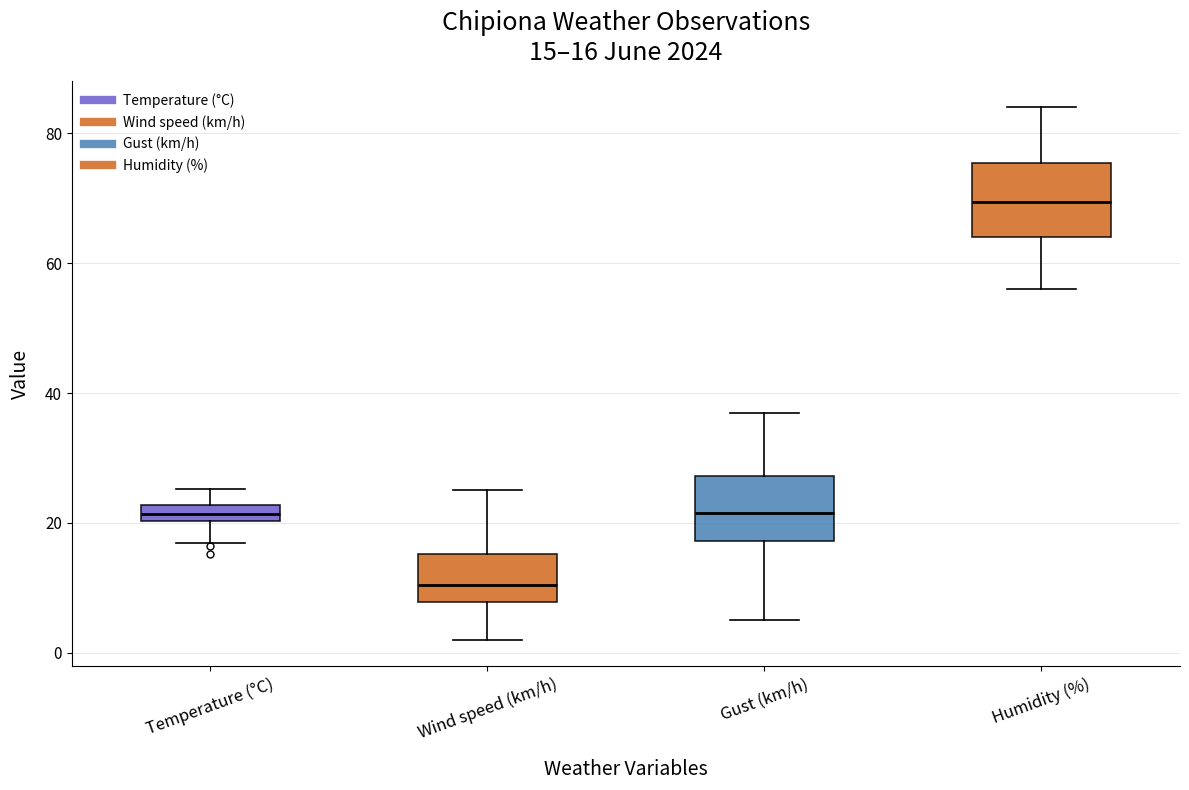

Which box has the highest median line?

Humidity (%)